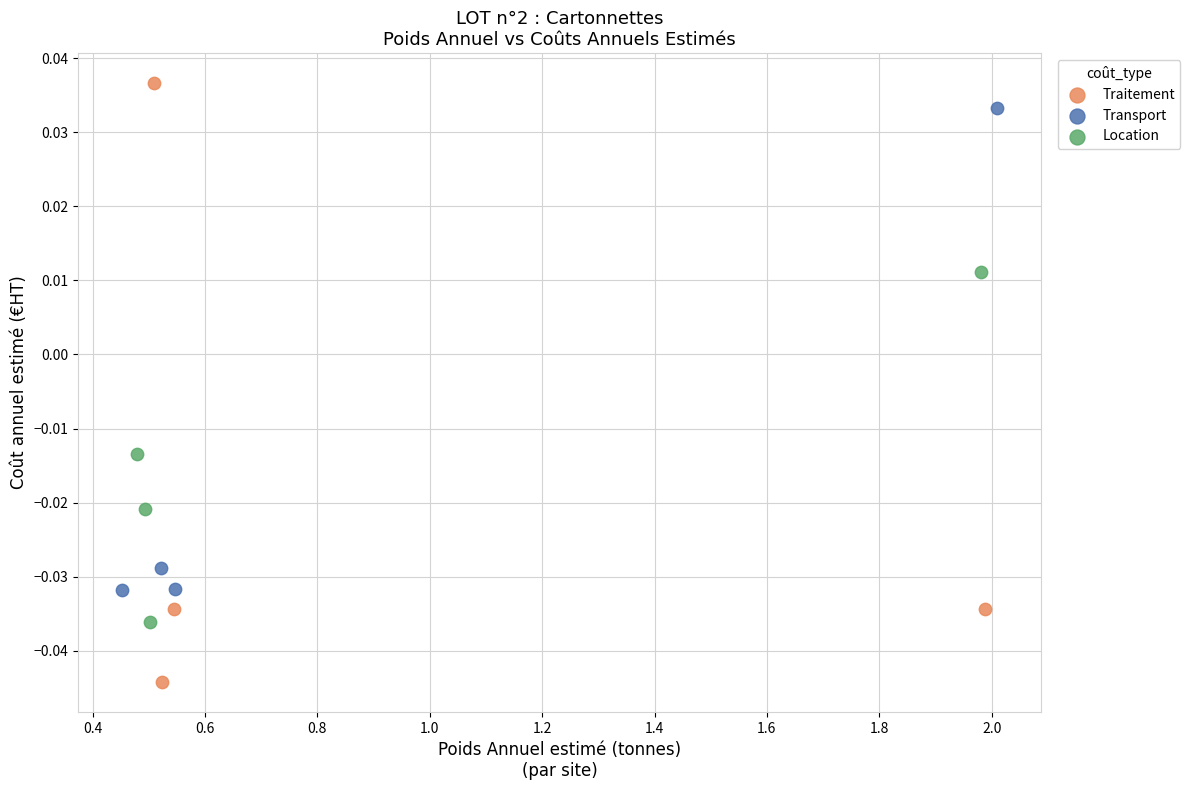

Which series reaches the maximum Y coordinate?

Traitement